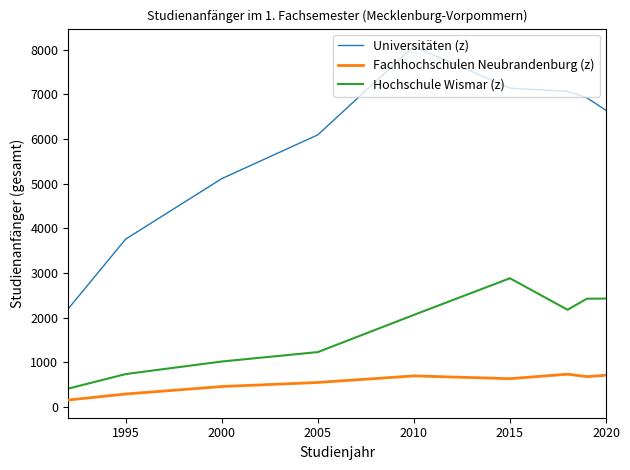

What is the minimum value shown in the chart?

158